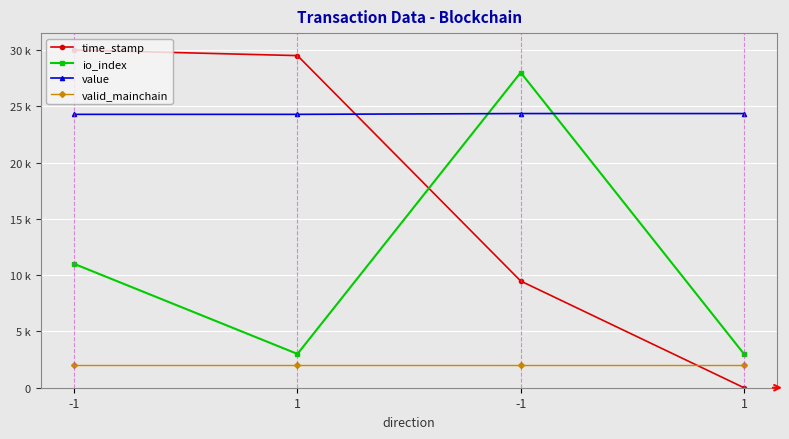

Is this an area chart (filled region under the line)?

No